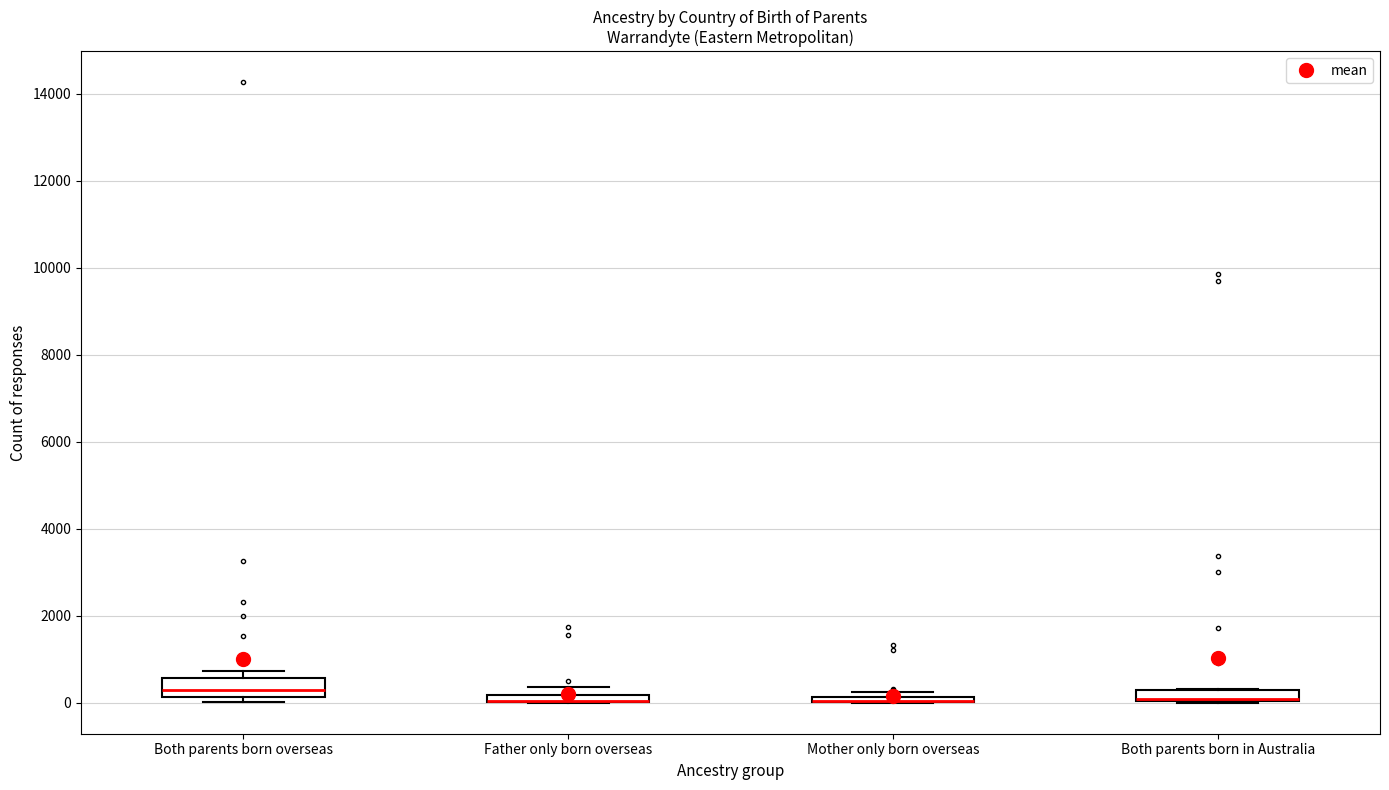

Where is the lower edge of the box for Both parents born overseas on the y-axis? The values are not printed on the chart, so give them approximately, as read against the axis.

200